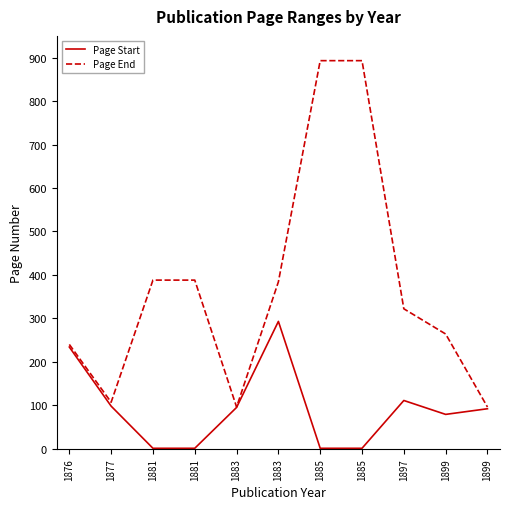

What are all the series names shown in the legend?

Page Start, Page End